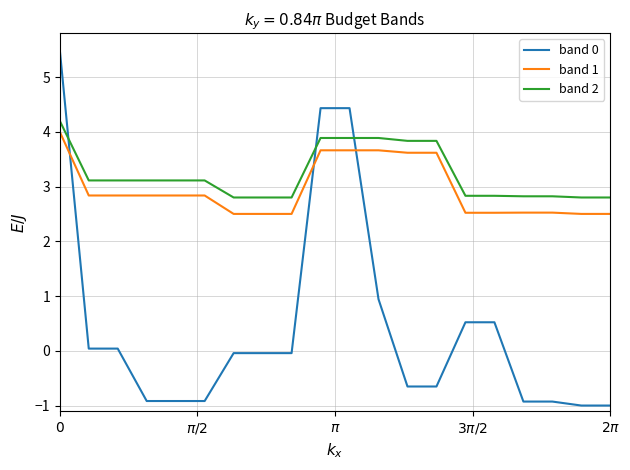

Which series ends up on top after the final intersection of band 0 and band 1?

band 1